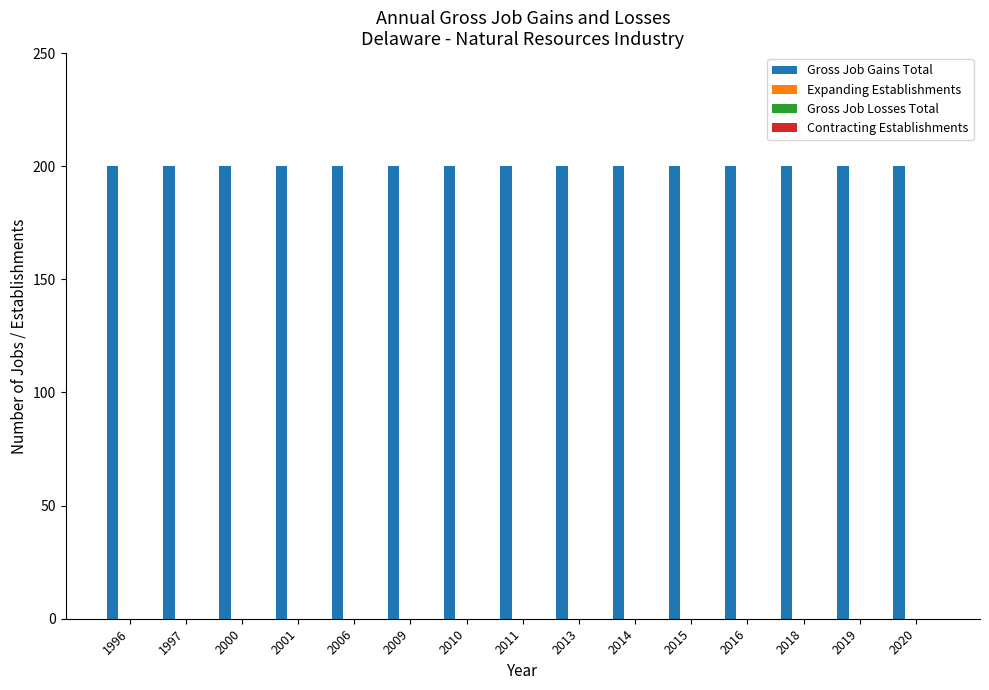

At how many categories does at least one series exceed 166?

15